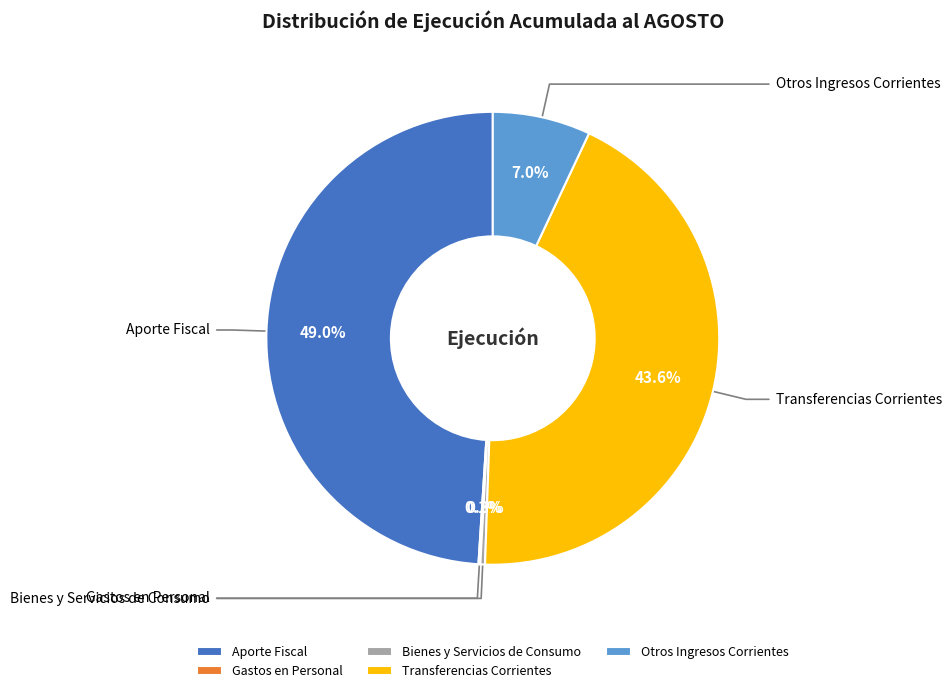

The Transferencias Corrientes slice represents 44% of the pie. True or false?

True